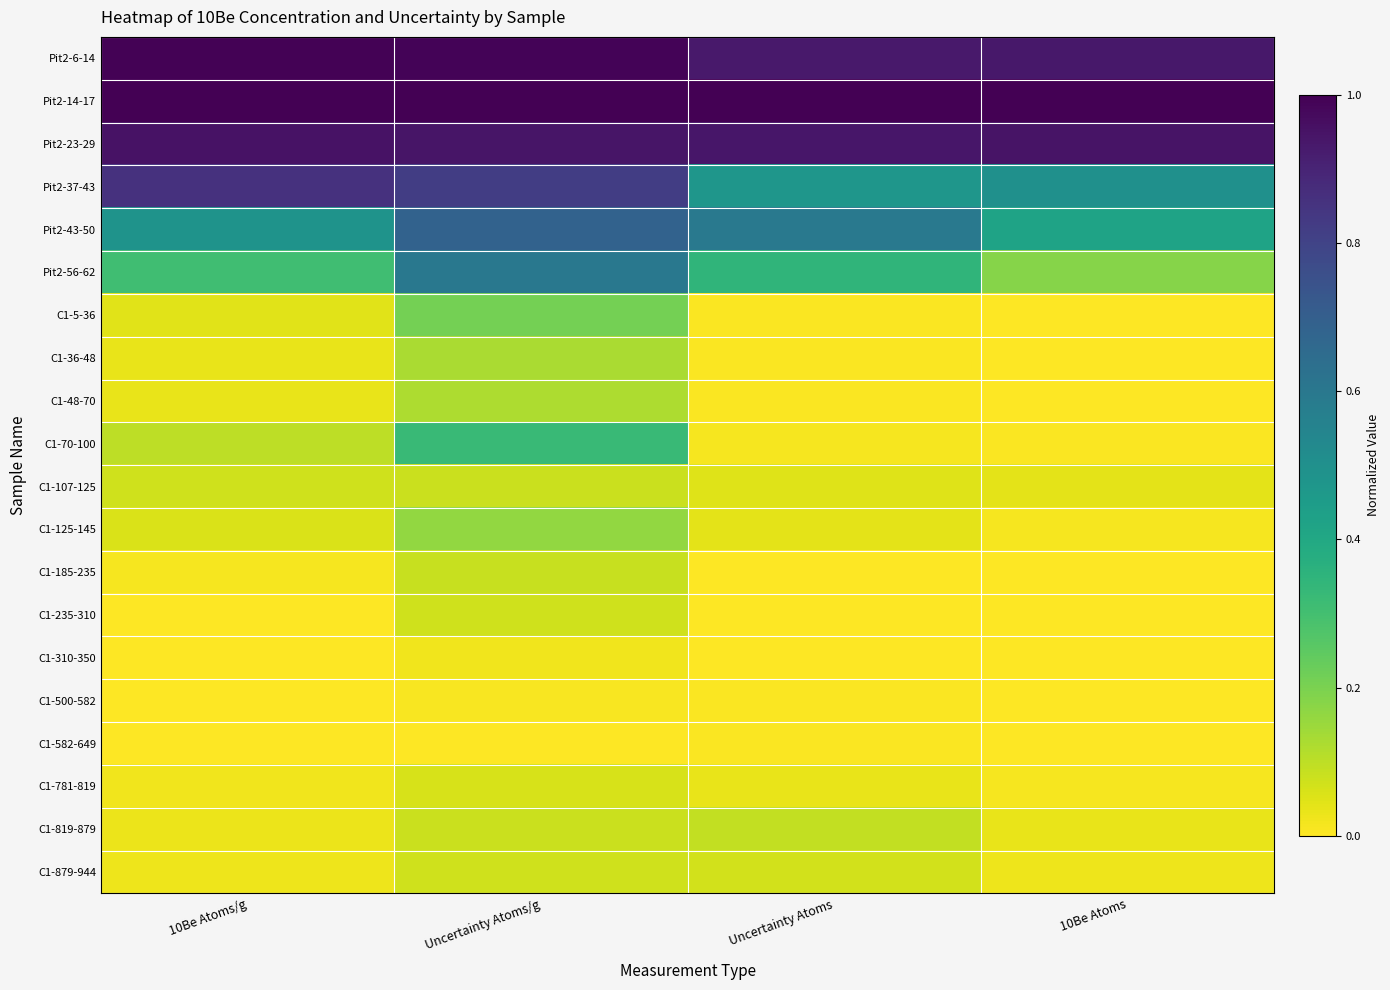

Reading left to right, list all the values displayed in this chart.

Pit2-6-14: 10Be Atoms/g=1.0	Uncertainty Atoms/g=1.0	Uncertainty Atoms=0.9	10Be Atoms=0.9
Pit2-14-17: 10Be Atoms/g=1.0	Uncertainty Atoms/g=1.0	Uncertainty Atoms=1.0	10Be Atoms=1.0
Pit2-23-29: 10Be Atoms/g=1.0	Uncertainty Atoms/g=0.9	Uncertainty Atoms=0.9	10Be Atoms=0.9
Pit2-37-43: 10Be Atoms/g=0.9	Uncertainty Atoms/g=0.8	Uncertainty Atoms=0.5	10Be Atoms=0.5
Pit2-43-50: 10Be Atoms/g=0.5	Uncertainty Atoms/g=0.7	Uncertainty Atoms=0.6	10Be Atoms=0.4
Pit2-56-62: 10Be Atoms/g=0.3	Uncertainty Atoms/g=0.6	Uncertainty Atoms=0.3	10Be Atoms=0.2
C1-5-36: 10Be Atoms/g=0.0	Uncertainty Atoms/g=0.2	Uncertainty Atoms=0.0	10Be Atoms=0.0
C1-36-48: 10Be Atoms/g=0.0	Uncertainty Atoms/g=0.1	Uncertainty Atoms=0.0	10Be Atoms=0.0
C1-48-70: 10Be Atoms/g=0.0	Uncertainty Atoms/g=0.1	Uncertainty Atoms=0.0	10Be Atoms=0.0
C1-70-100: 10Be Atoms/g=0.1	Uncertainty Atoms/g=0.3	Uncertainty Atoms=0.0	10Be Atoms=0.0
C1-107-125: 10Be Atoms/g=0.1	Uncertainty Atoms/g=0.1	Uncertainty Atoms=0.0	10Be Atoms=0.0
C1-125-145: 10Be Atoms/g=0.1	Uncertainty Atoms/g=0.2	Uncertainty Atoms=0.0	10Be Atoms=0.0
C1-185-235: 10Be Atoms/g=0.0	Uncertainty Atoms/g=0.1	Uncertainty Atoms=0.0	10Be Atoms=0.0
C1-235-310: 10Be Atoms/g=0.0	Uncertainty Atoms/g=0.1	Uncertainty Atoms=0.0	10Be Atoms=0.0
C1-310-350: 10Be Atoms/g=0.0	Uncertainty Atoms/g=0.0	Uncertainty Atoms=0.0	10Be Atoms=0.0
C1-500-582: 10Be Atoms/g=0.0	Uncertainty Atoms/g=0.0	Uncertainty Atoms=0.0	10Be Atoms=0.0
C1-582-649: 10Be Atoms/g=0.0	Uncertainty Atoms/g=0.0	Uncertainty Atoms=0.0	10Be Atoms=0.0
C1-781-819: 10Be Atoms/g=0.0	Uncertainty Atoms/g=0.1	Uncertainty Atoms=0.0	10Be Atoms=0.0
C1-819-879: 10Be Atoms/g=0.0	Uncertainty Atoms/g=0.1	Uncertainty Atoms=0.1	10Be Atoms=0.0
C1-879-944: 10Be Atoms/g=0.0	Uncertainty Atoms/g=0.1	Uncertainty Atoms=0.1	10Be Atoms=0.0